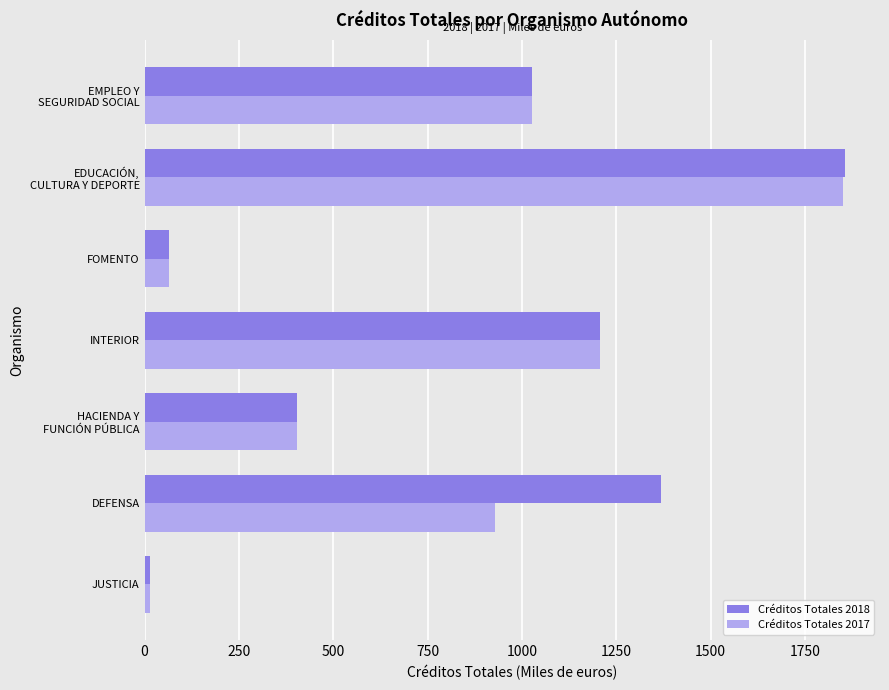

List the series in order of their overall mean, highest first.

Créditos Totales 2018, Créditos Totales 2017